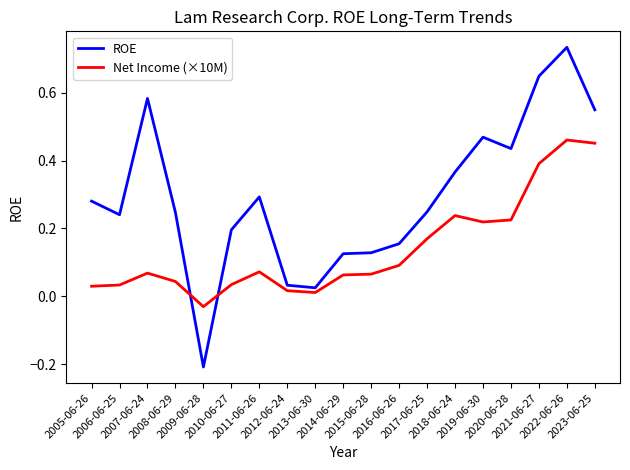

True or false: Net Income (×10M) and ROE intersect in this chart.

True